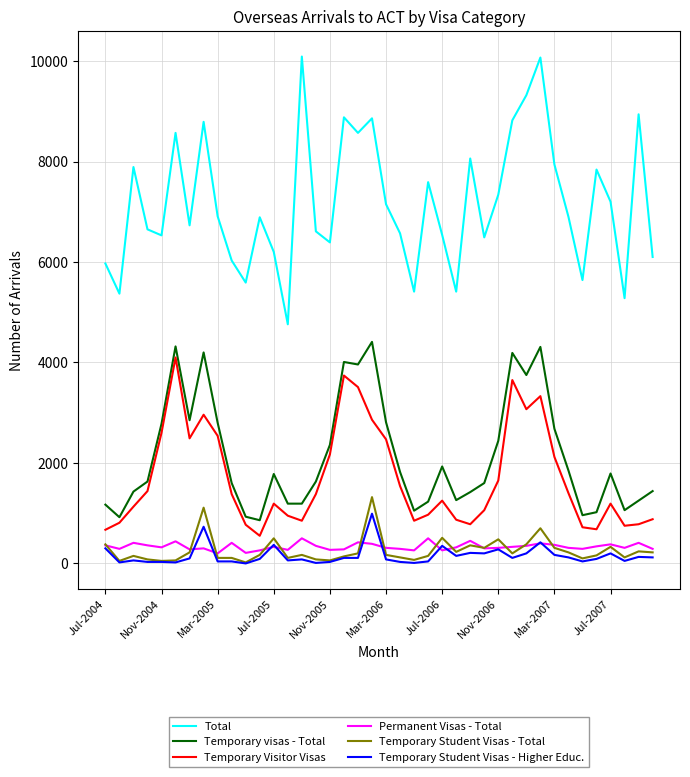

True or false: Temporary visas - Total and Permanent Visas - Total cross at least once.

False